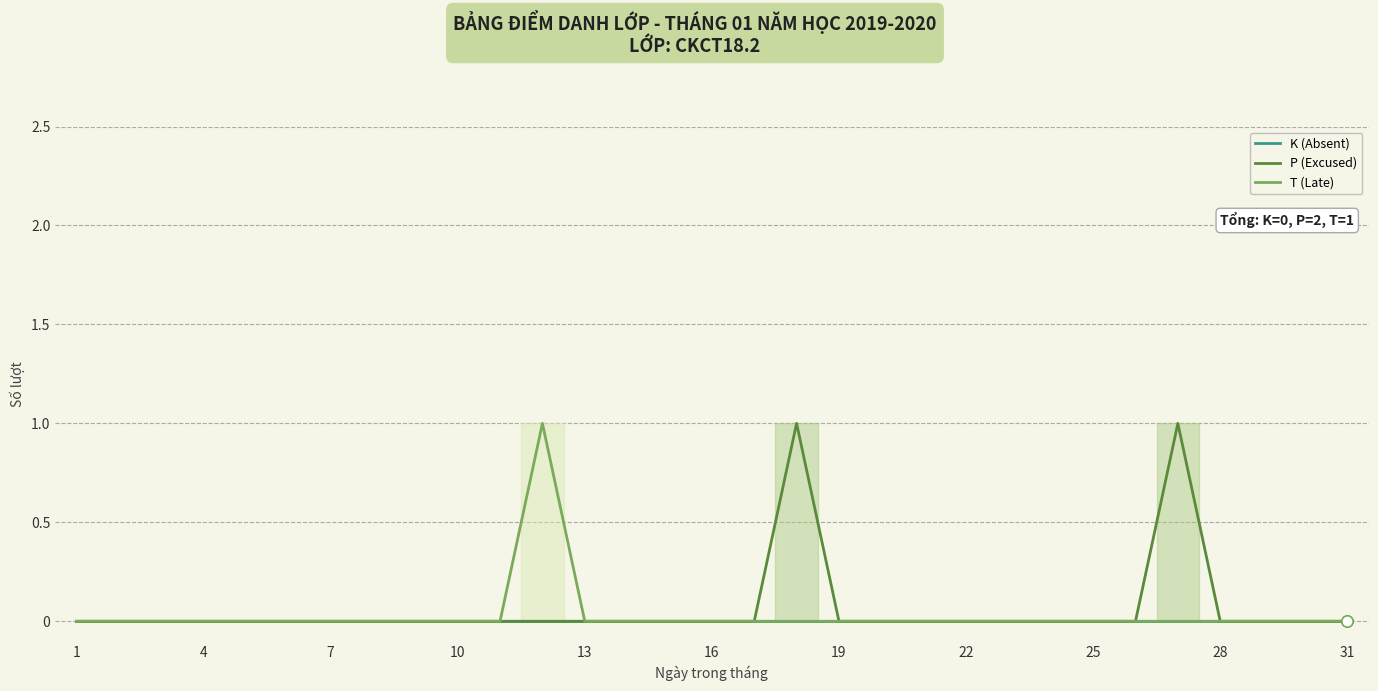

The value of K (Absent) at 11 is 0. True or false?

True